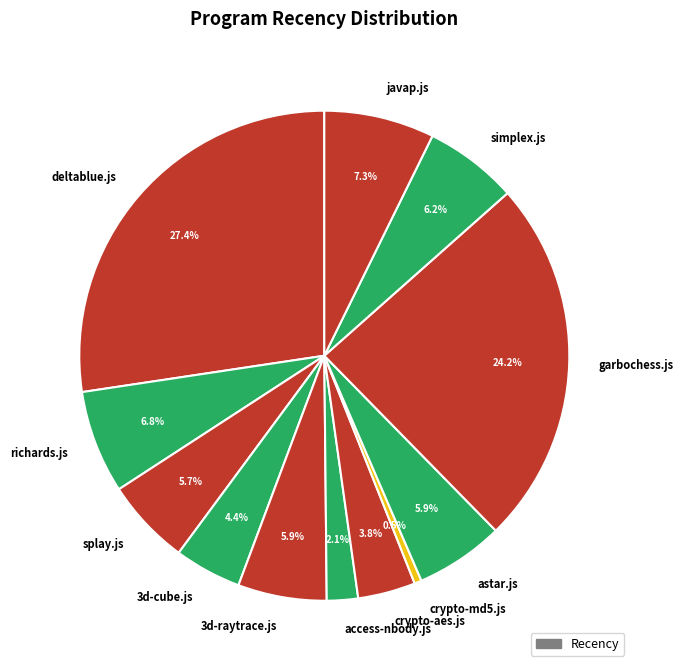

Is it true that simplex.js is 1% of the pie?

False